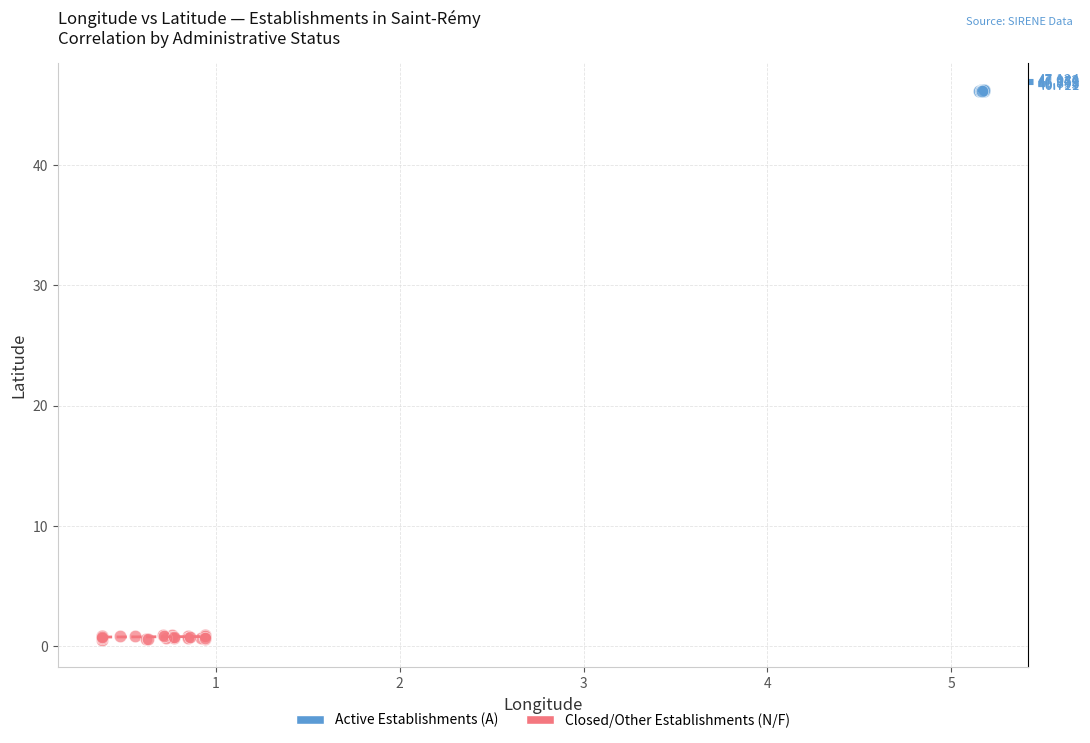

Which series has the widest spread of Y values?

Closed/Other Establishments (N/F)